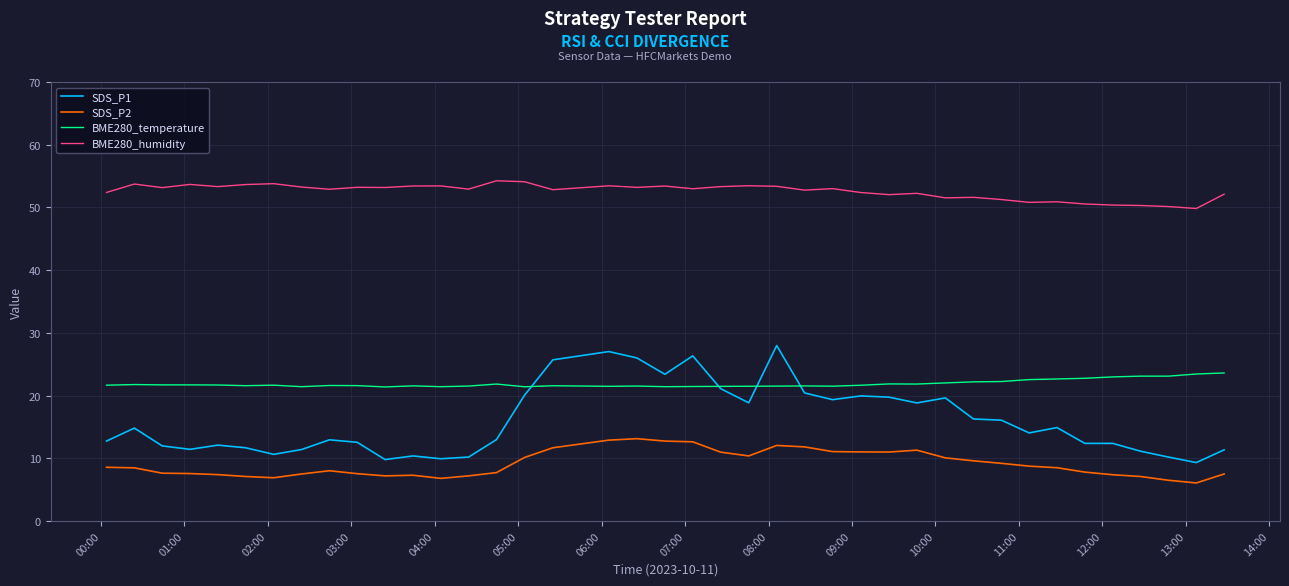

True or false: BME280_humidity and SDS_P2 cross at least once.

False